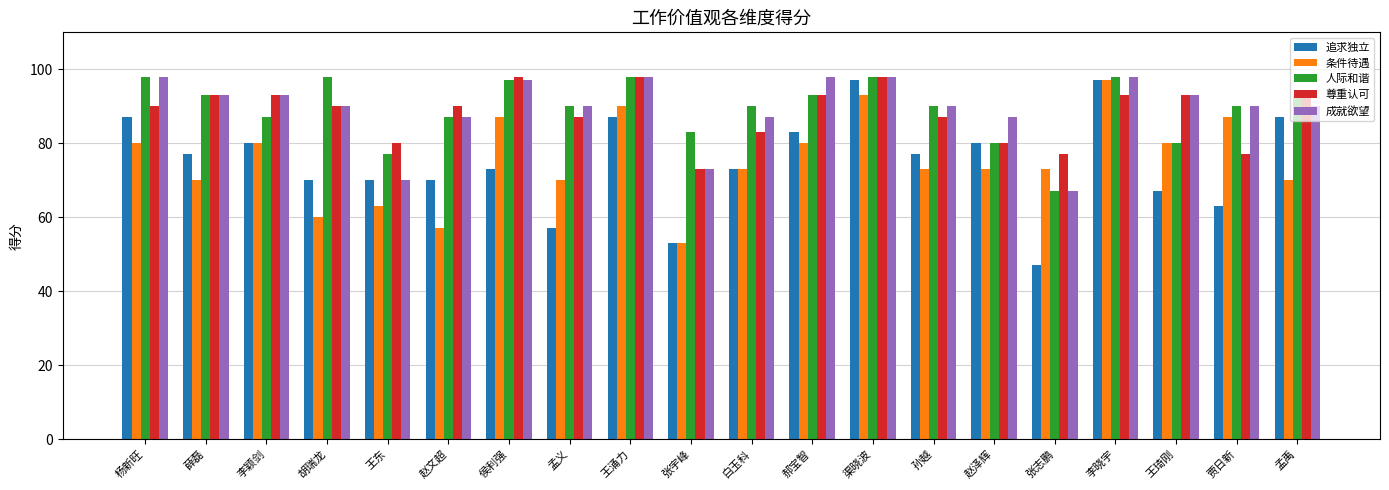

What is the total value across all series at 渠晓波?

484